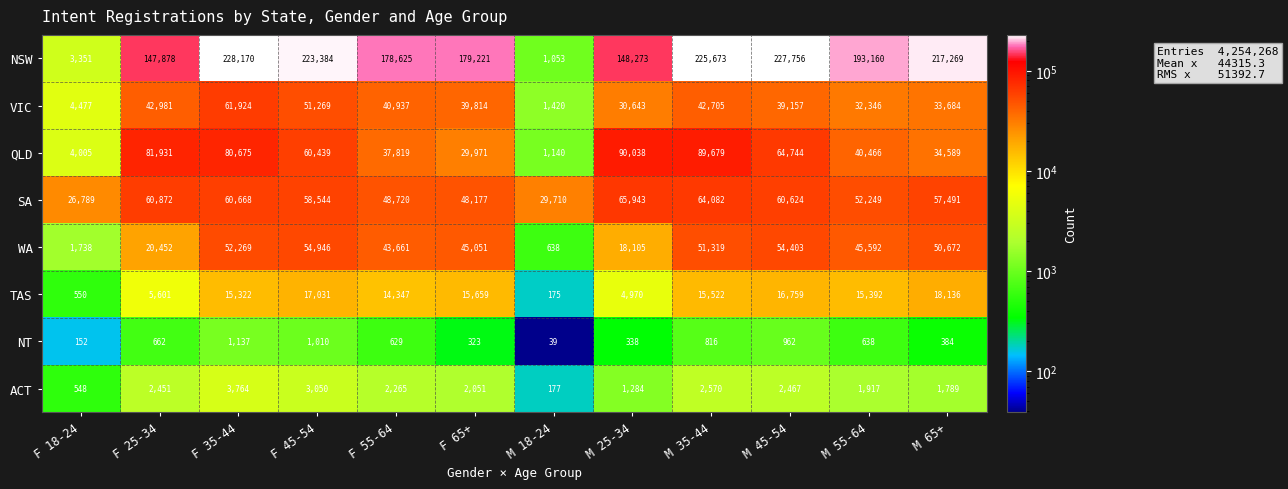

What is the spread (max minus min) of values at F 45-54?

222374